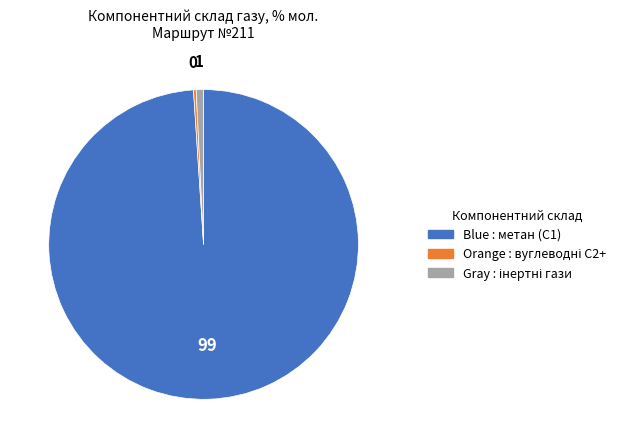

Is there any slice that represents more than half of the pie?

Yes